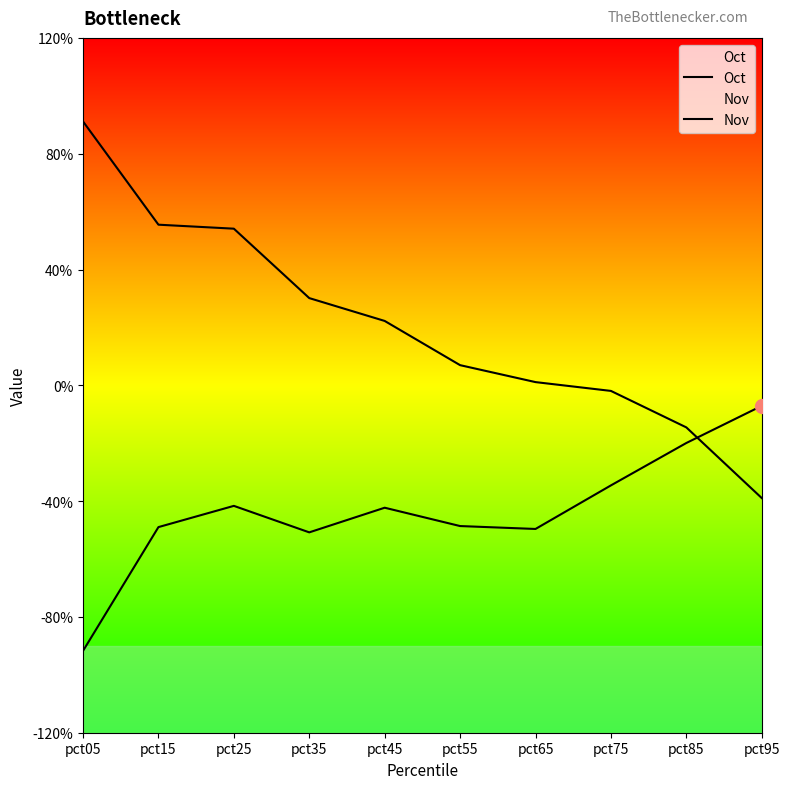

The Nov series shows 0.2 at pct85. True or false?

False